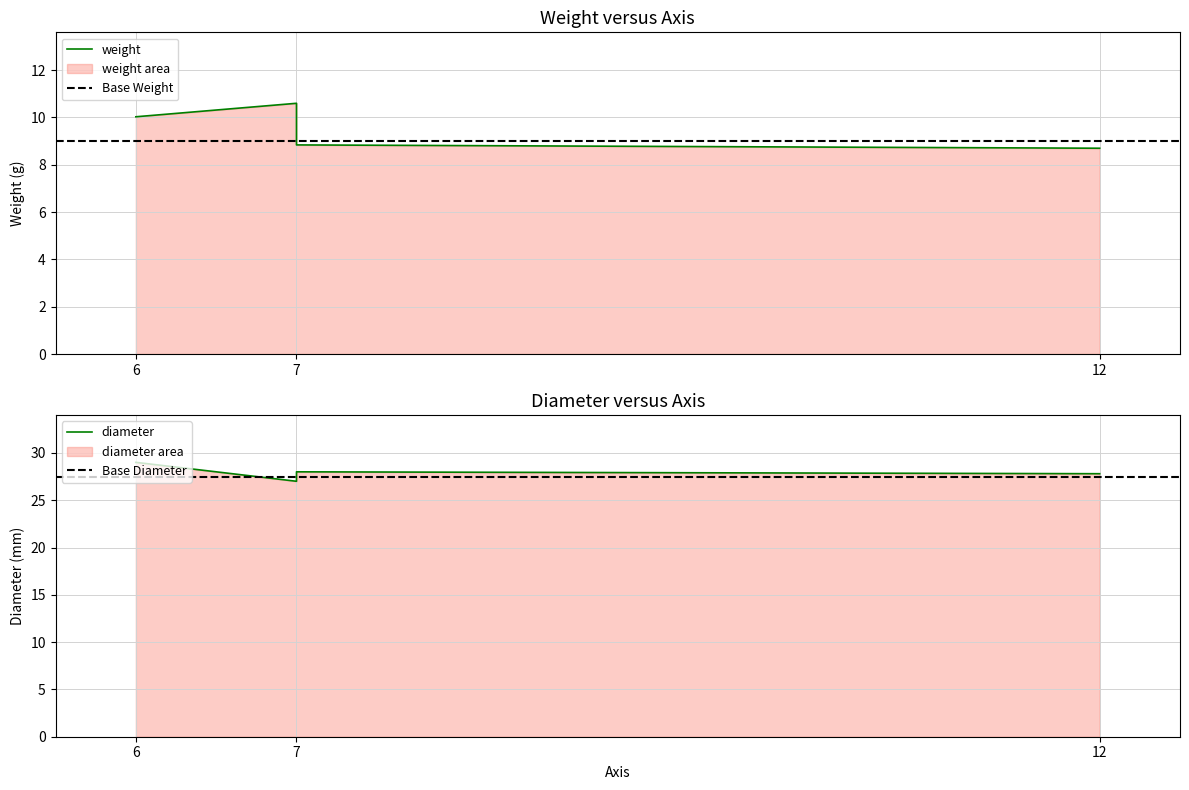

True or false: weight and diameter intersect in this chart.

False